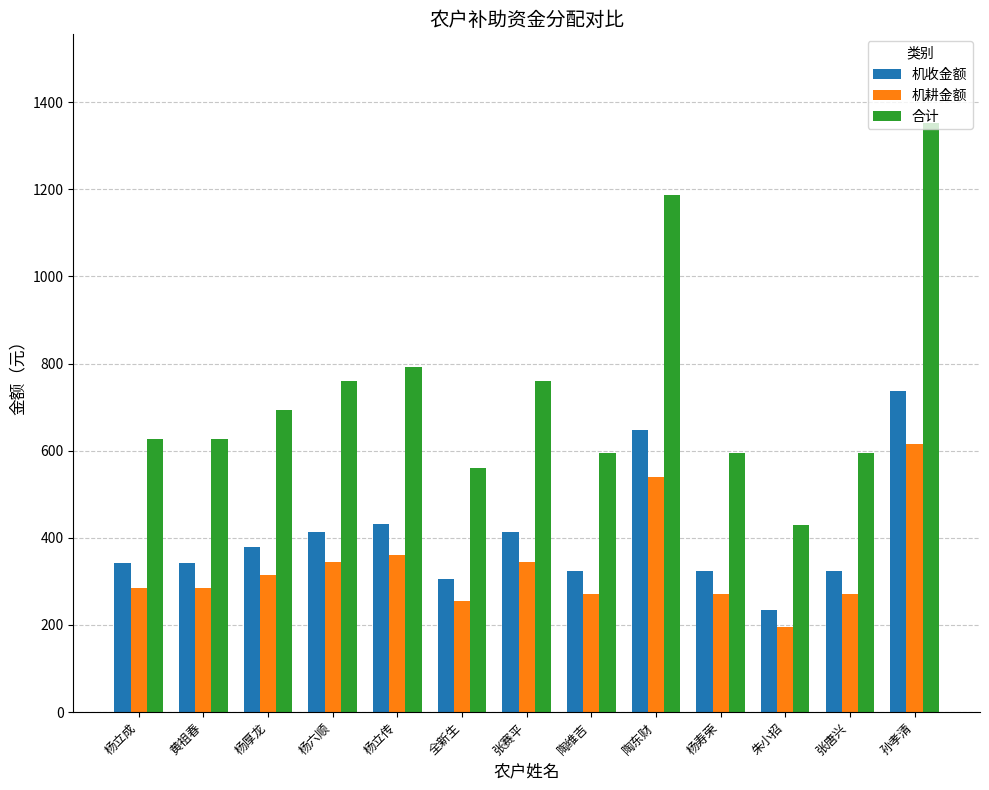

At which label does 合计 reach its peak?

孙孝清